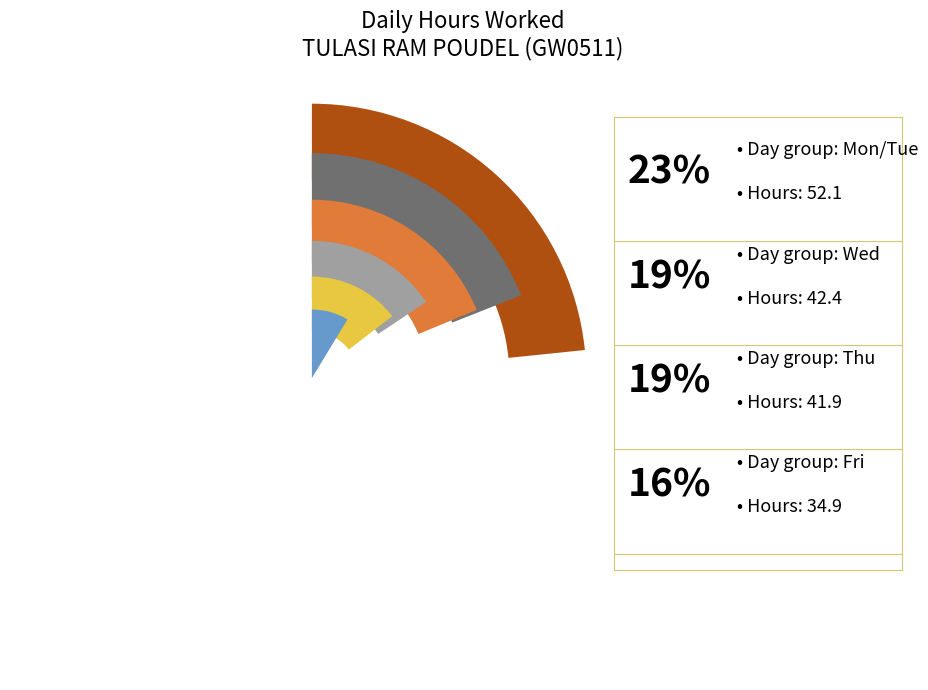

Do 3-Wed and 24-Sun together represent more than half of the pie?

No